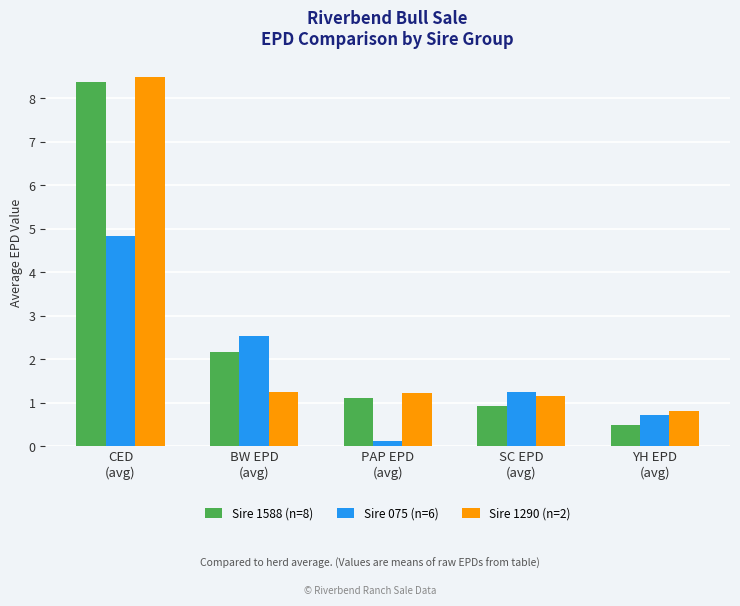

Read the Sire 075 (n=6) value at BW EPD
(avg).

2.5